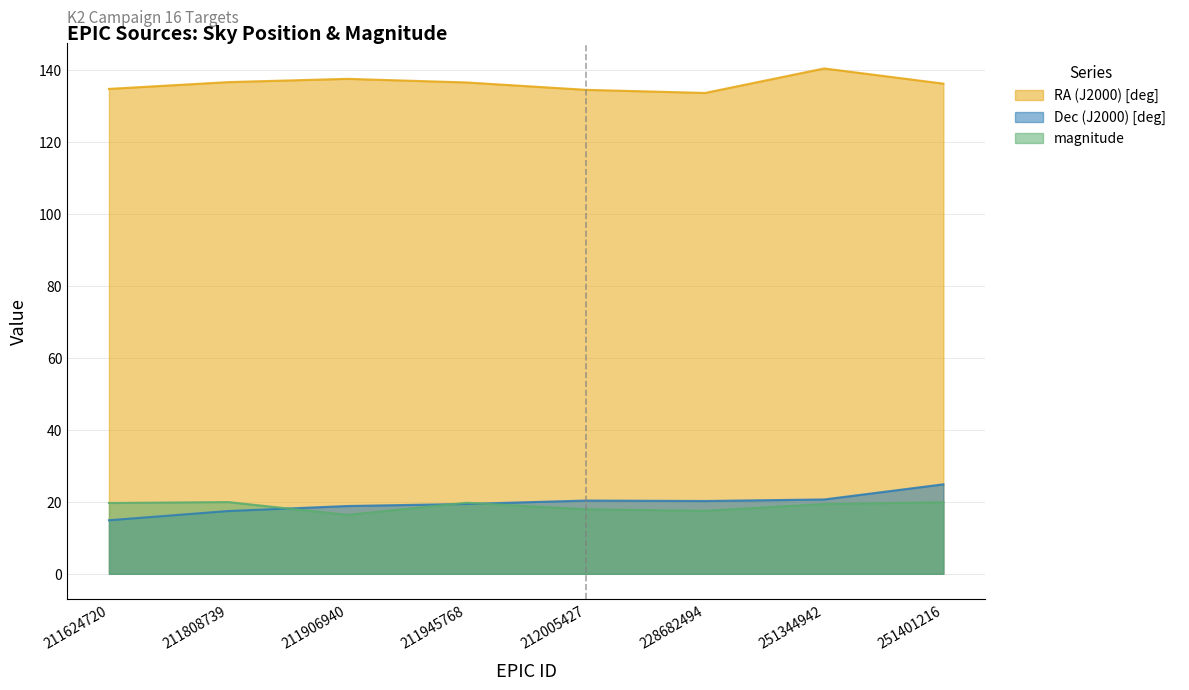

The magnitude series shows 19.7 at 211945768. True or false?

True